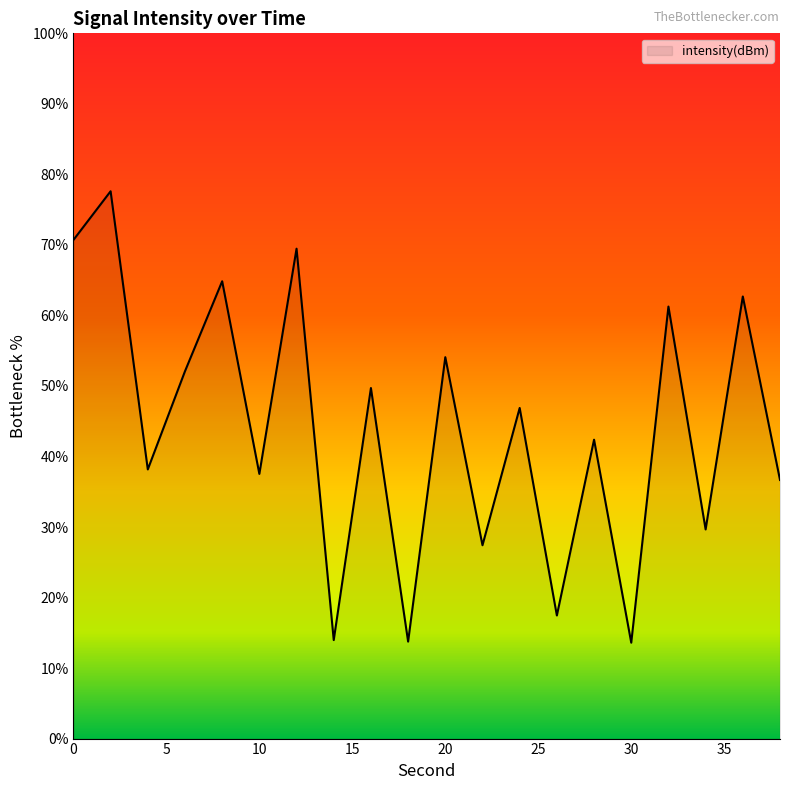

What is the maximum value shown in the chart?

77.6